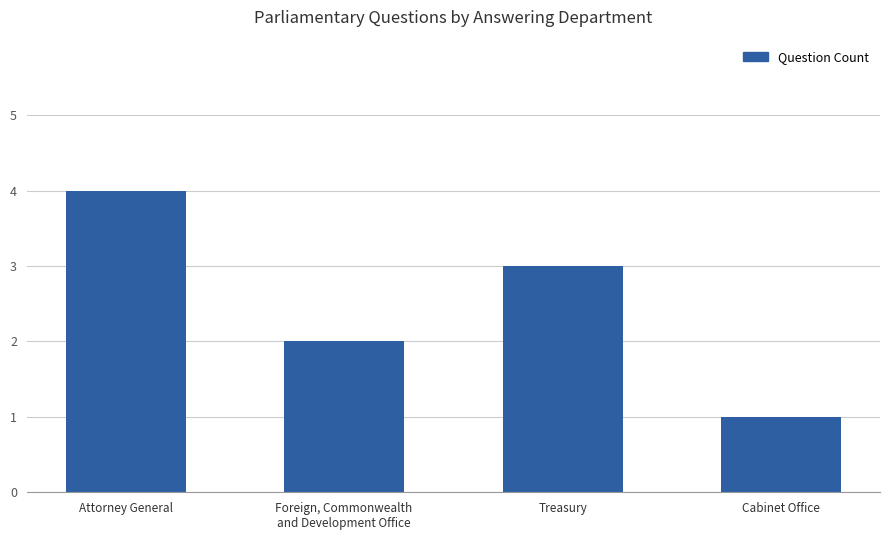

Where does the data first go above 3?

Attorney General